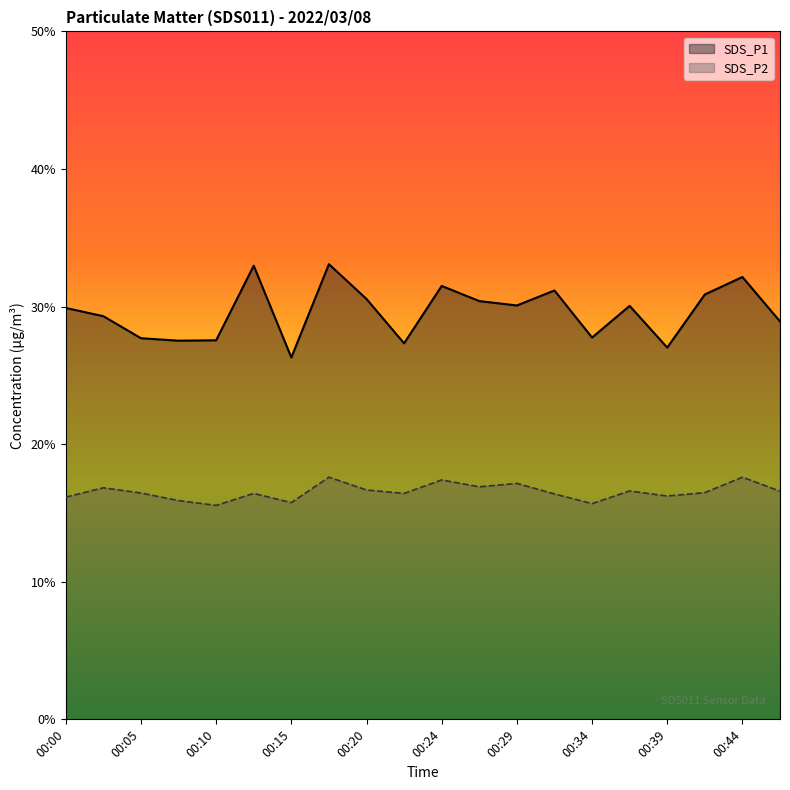

How many data points in SDS_P2 are less than 16?

4